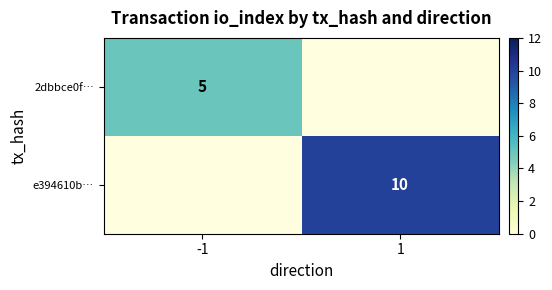

The value of 2dbbce0f… at -1 is 5. True or false?

True